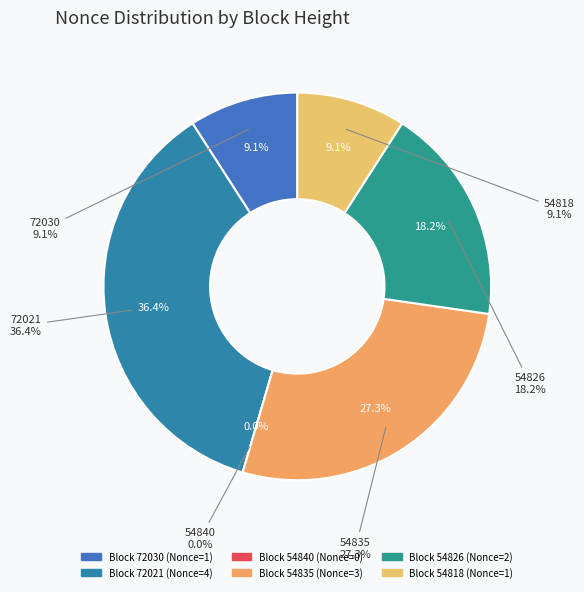

Is the sum of 72030 and 54835 greater than half?

No